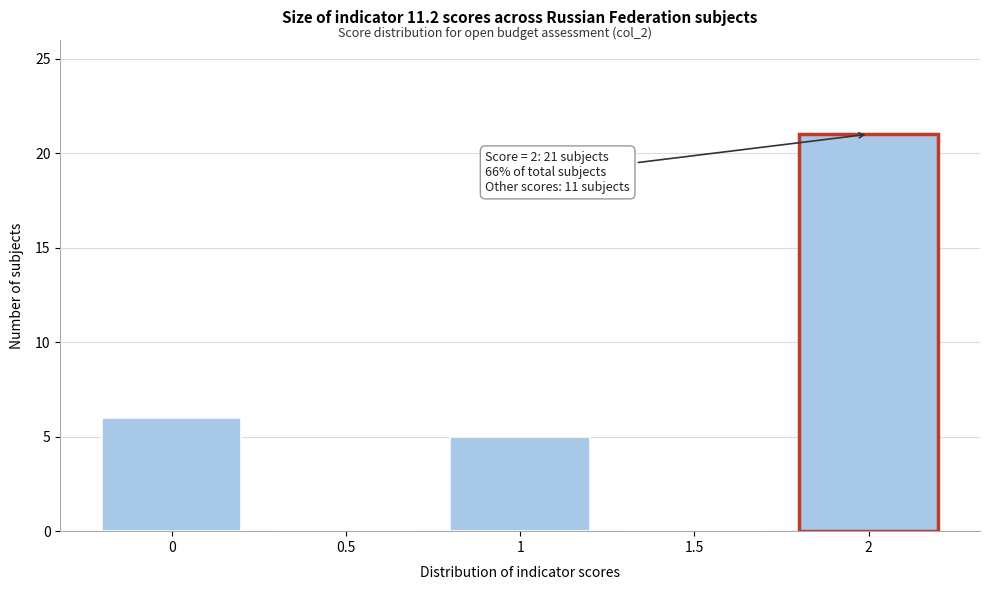

Reading left to right, transcribe all the data shown in this chart.

0=6	0.5=0	1=5	1.5=0	2=21